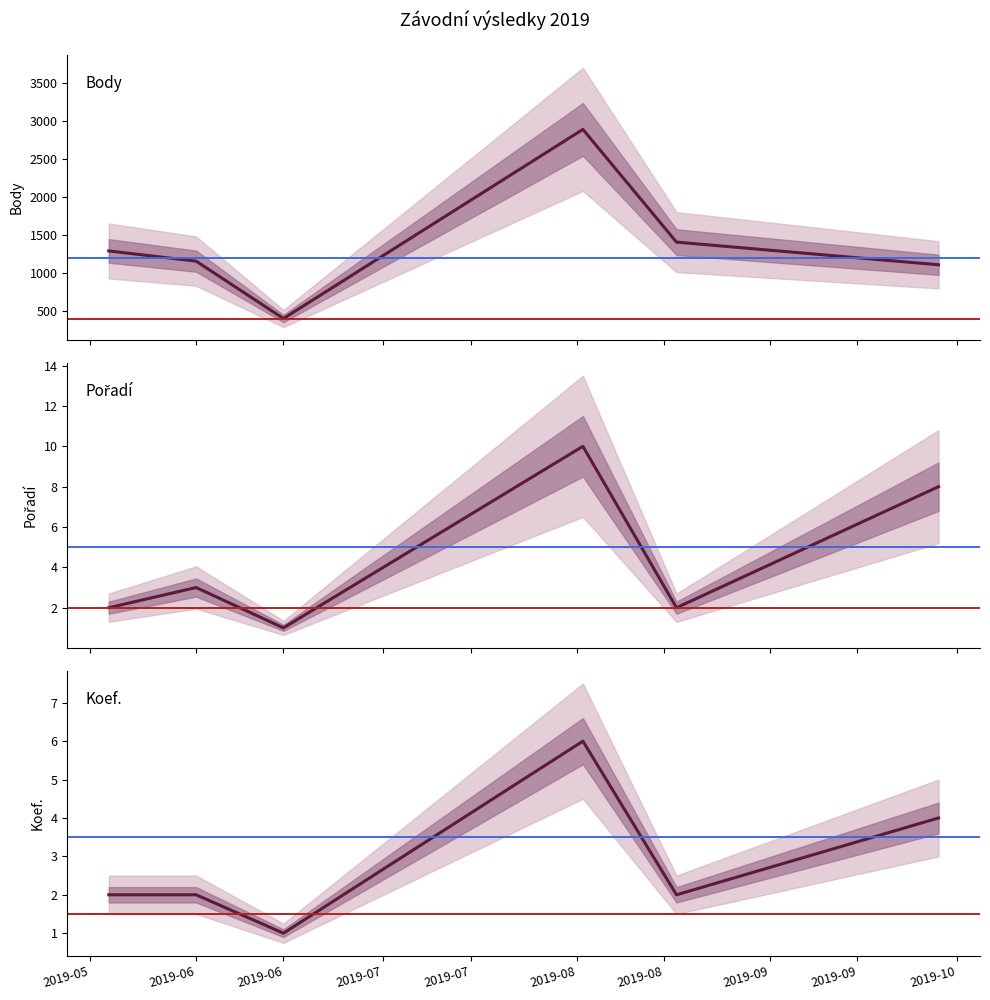

What are all the series names shown in the legend?

Body, Pořadí, Koef.